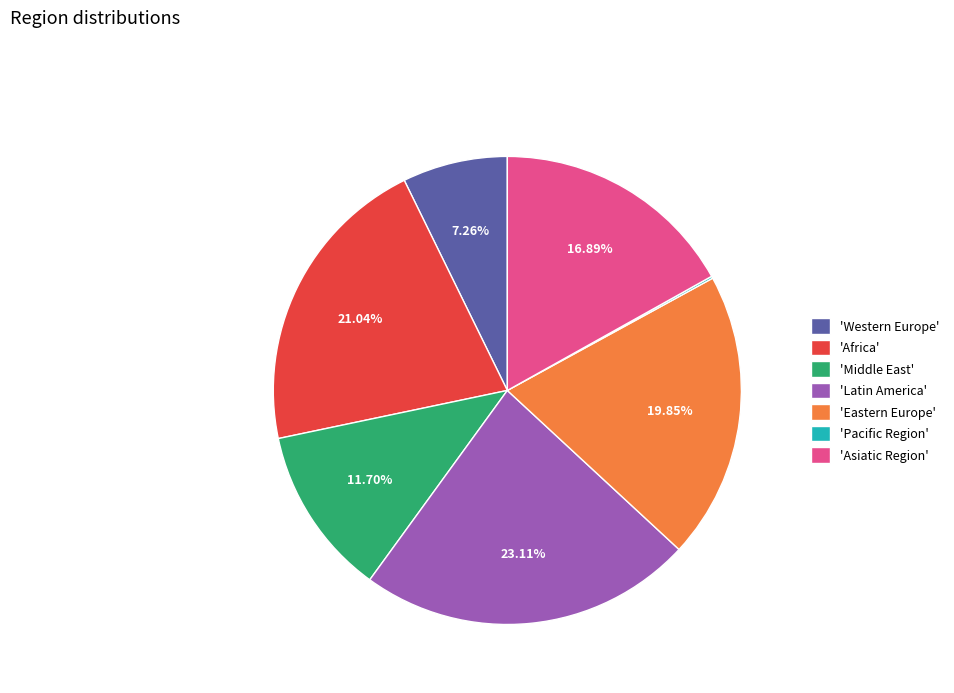

To the nearest percent, what is the difference between the largest and smallest slice percentages?

23%